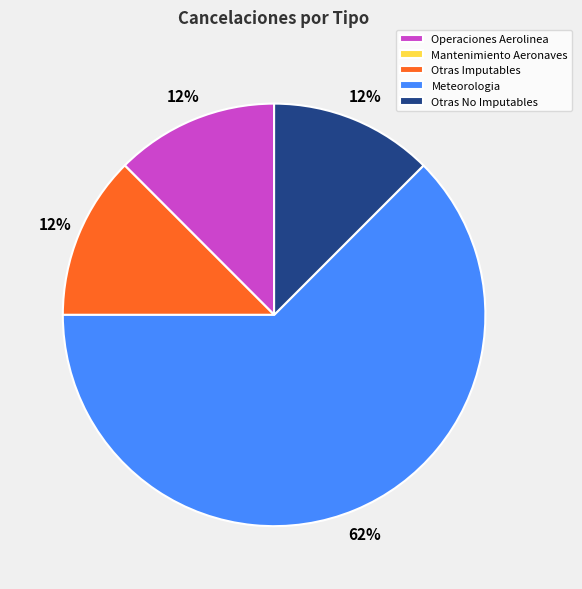

True or false: Otras No Imputables accounts for 5% of the total.

False